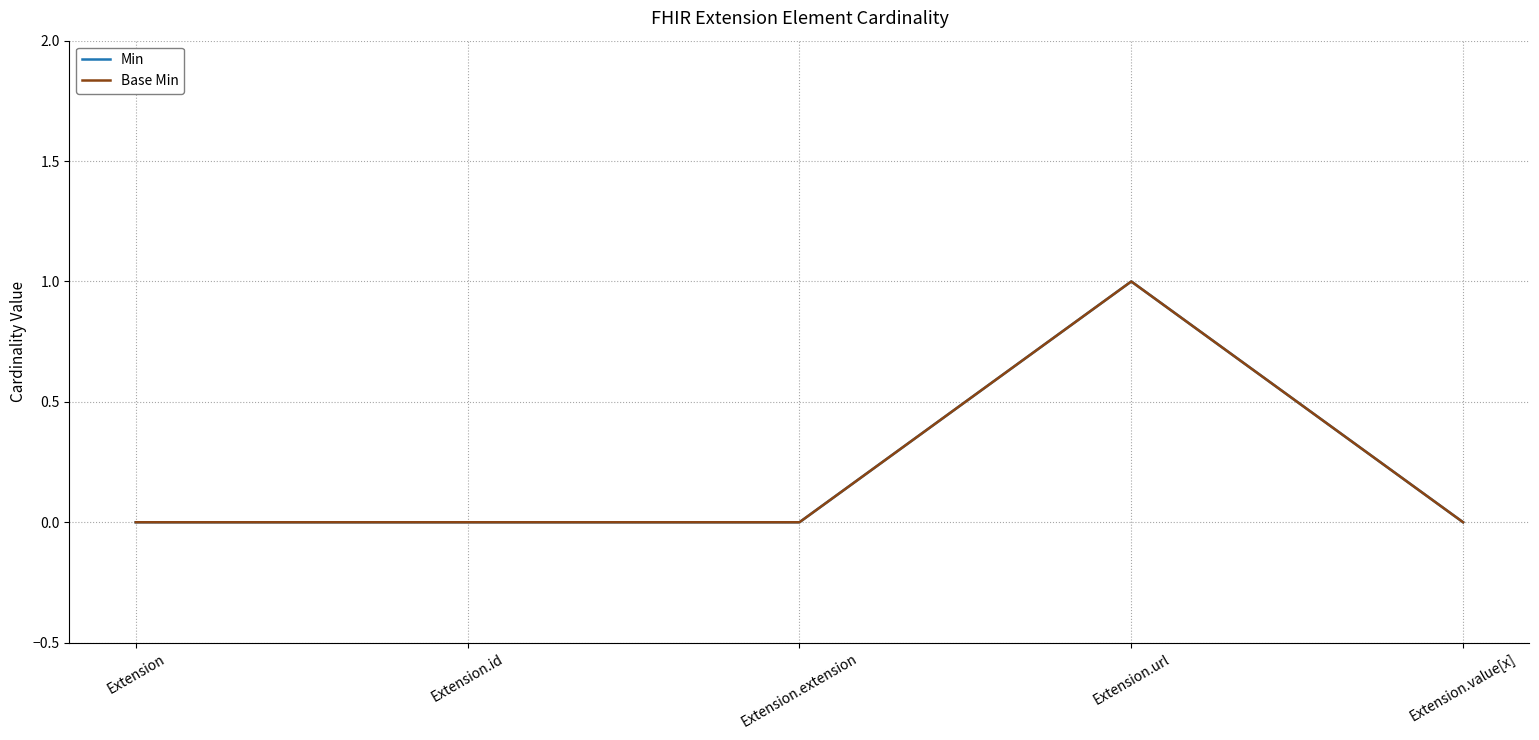

Does the chart display data point markers on the line(s)?

No